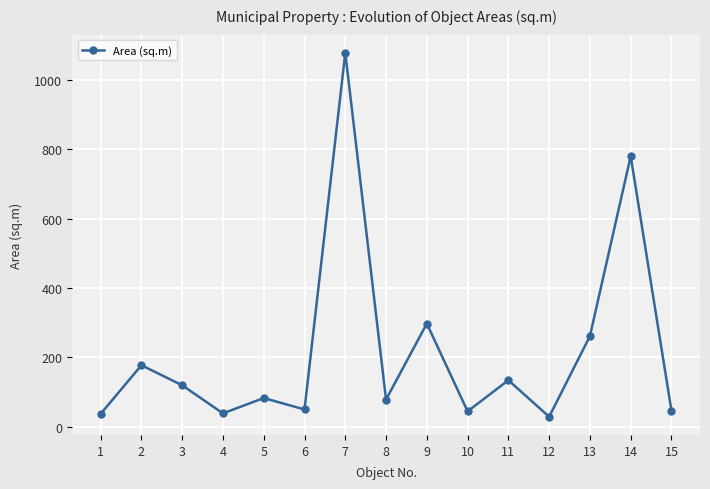

What is the value of the 11th point from the left?

134.3